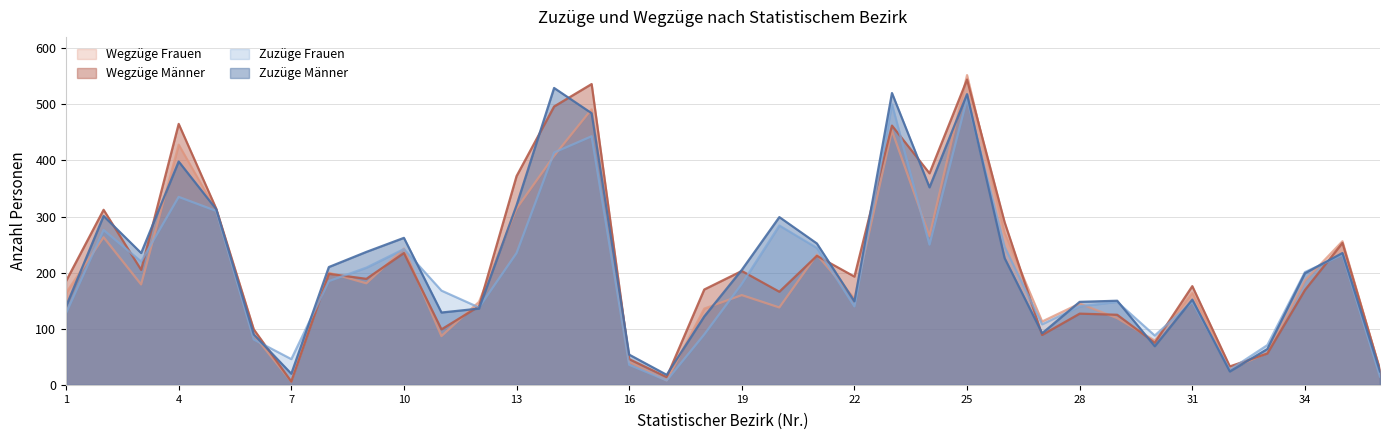

True or false: Wegzüge Frauen and Wegzüge Männer cross at least once.

True